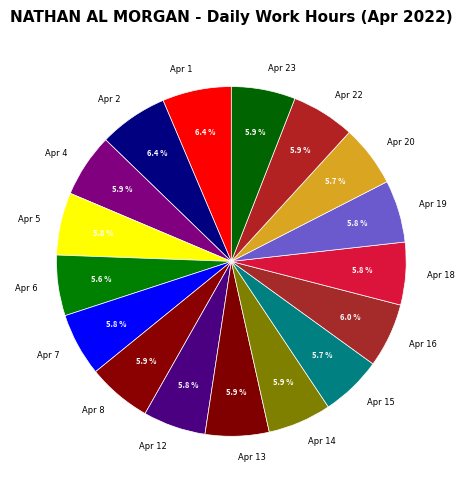

Is the sum of Apr 22 and Apr 1 greater than half?

No